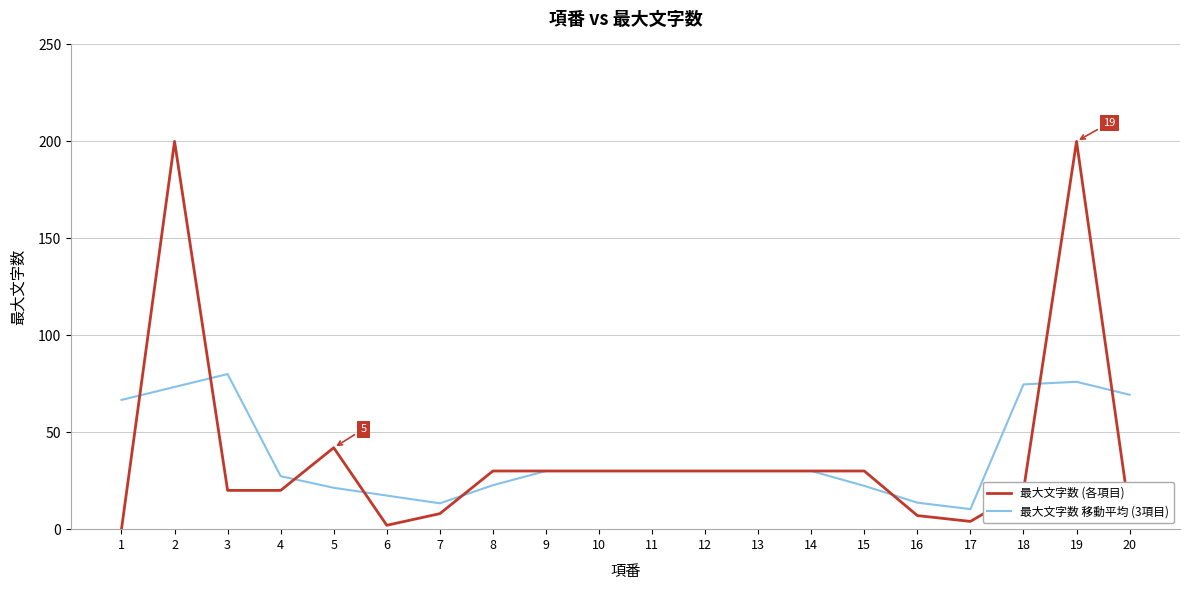

At which category does 最大文字数 (各項目) reach its first local peak?

2